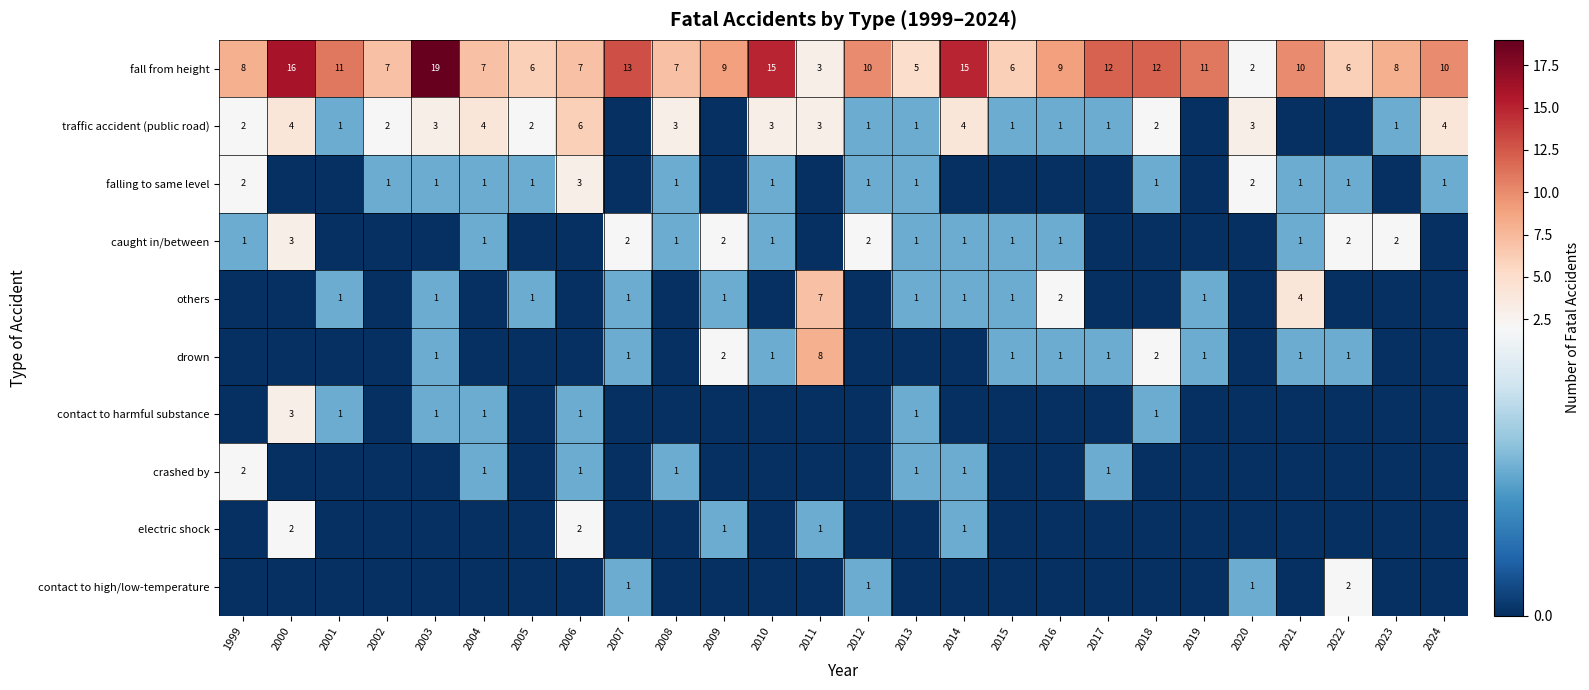

The value of traffic accident (public road) at 2002 is 2. True or false?

True